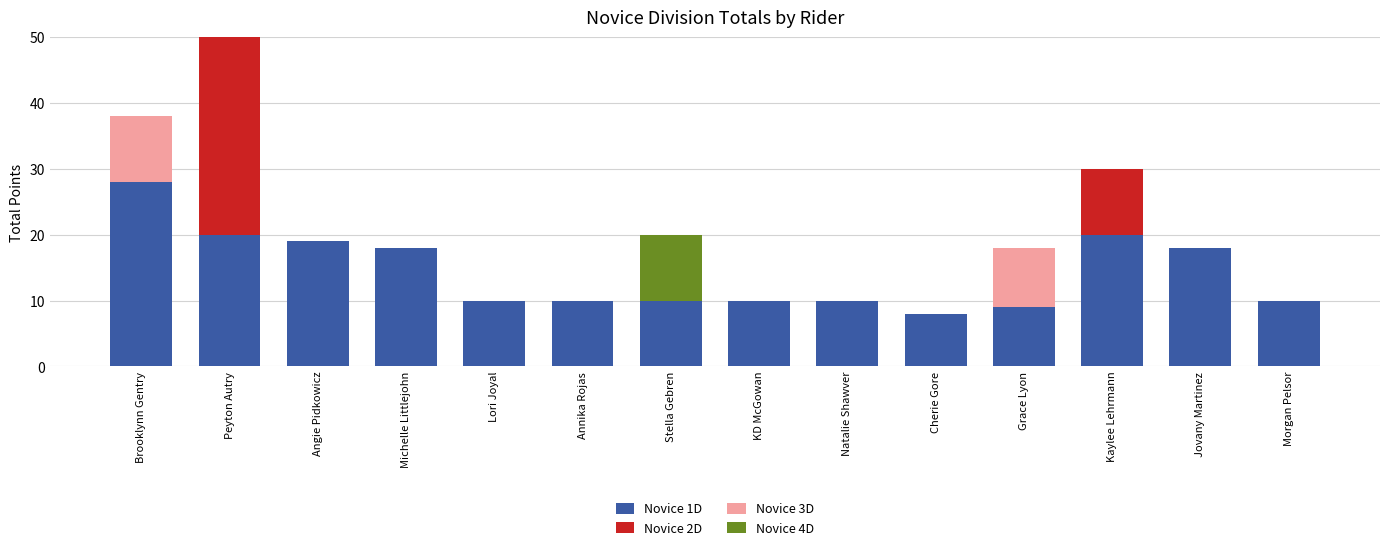

How many data points in Novice 2D are above 0?

2